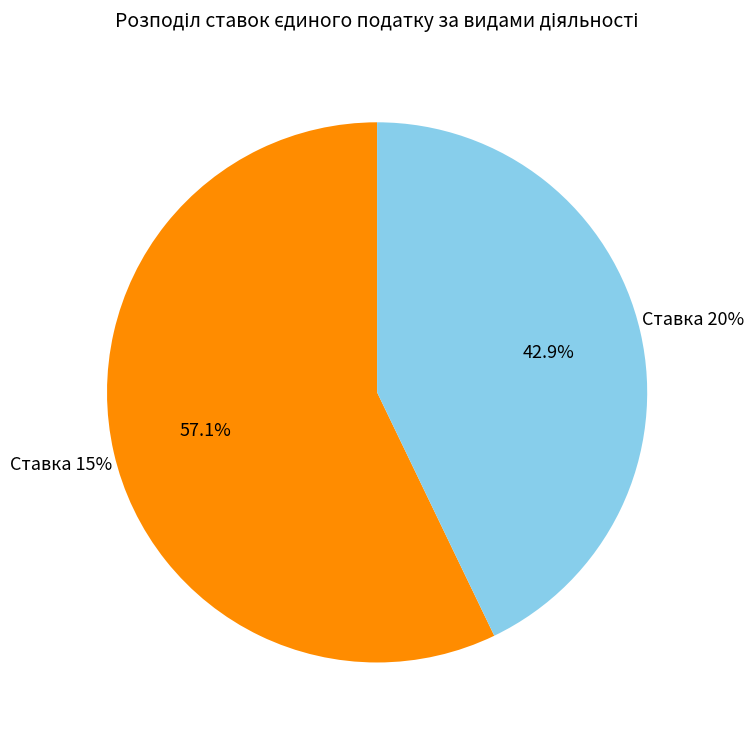

Is there a majority slice in this chart?

Yes